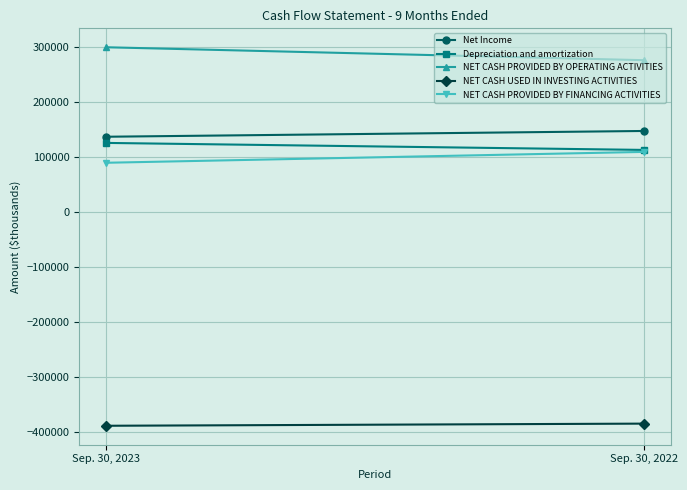

How many lines are shown in the chart?

5